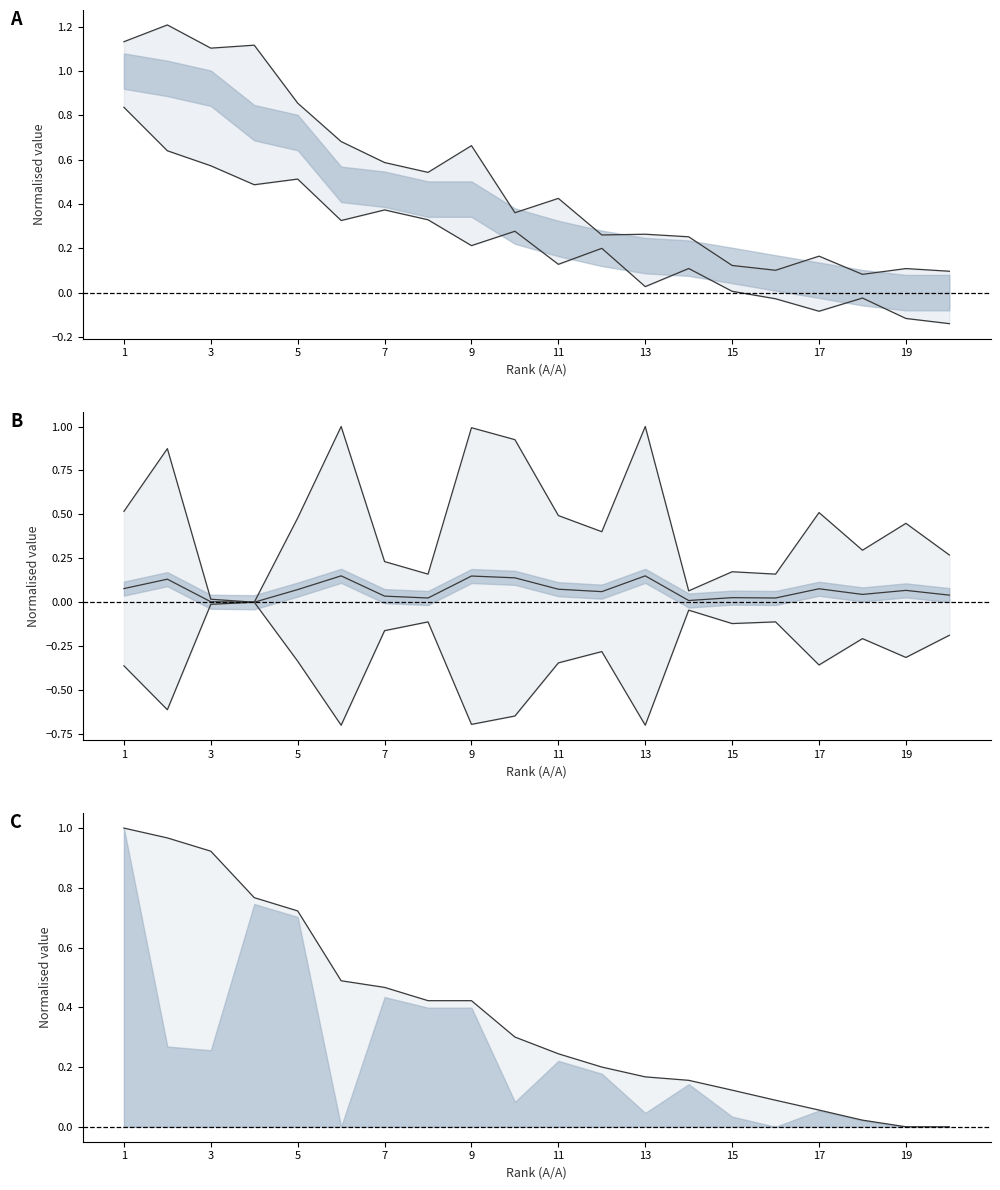

What is the total value across all series at 7?

0.8